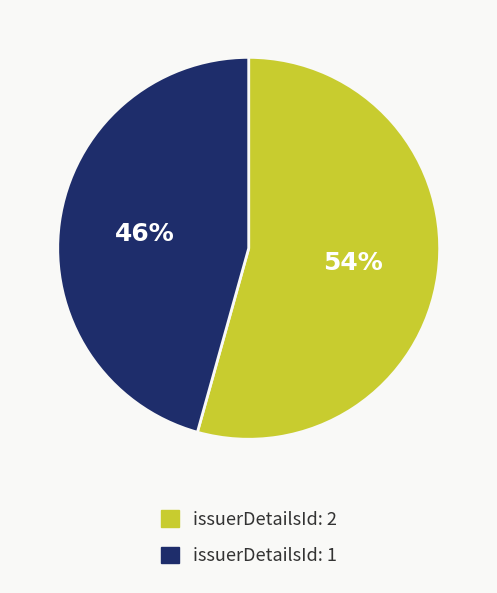

True or false: issuerDetailsId: 1 accounts for 34% of the total.

False